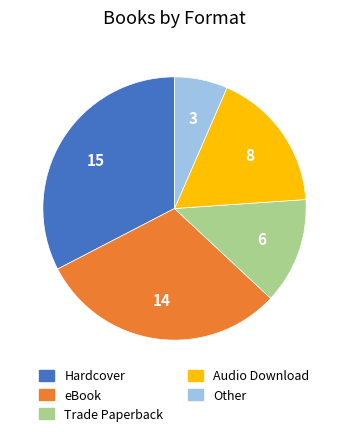

What is the ratio of the value at eBook to the value at Trade Paperback?

2.3